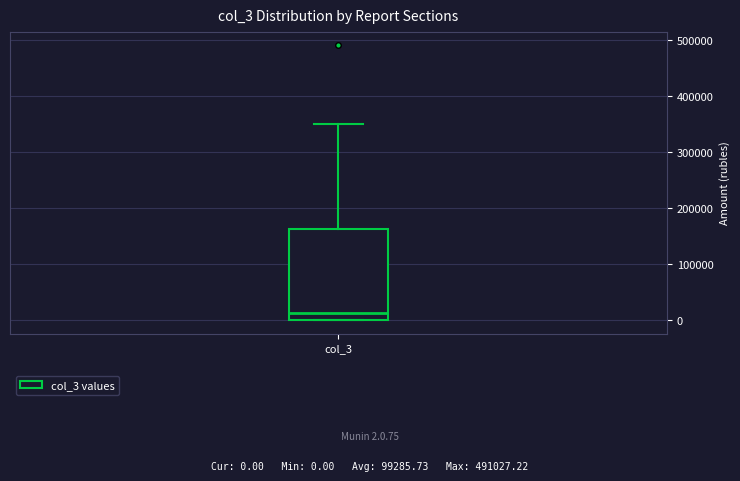

Where does the median line of the box for col_3 sit on the y-axis? The values are not printed on the chart, so give them approximately, as read against the axis.

10000